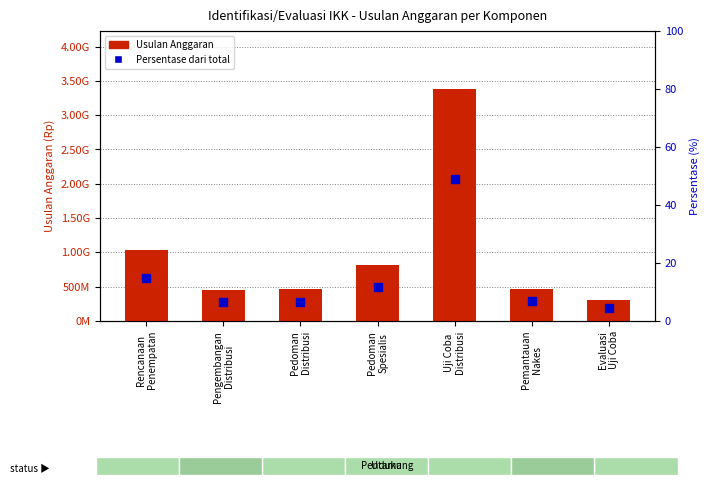

Which series has the largest total across all categories?

Usulan Anggaran